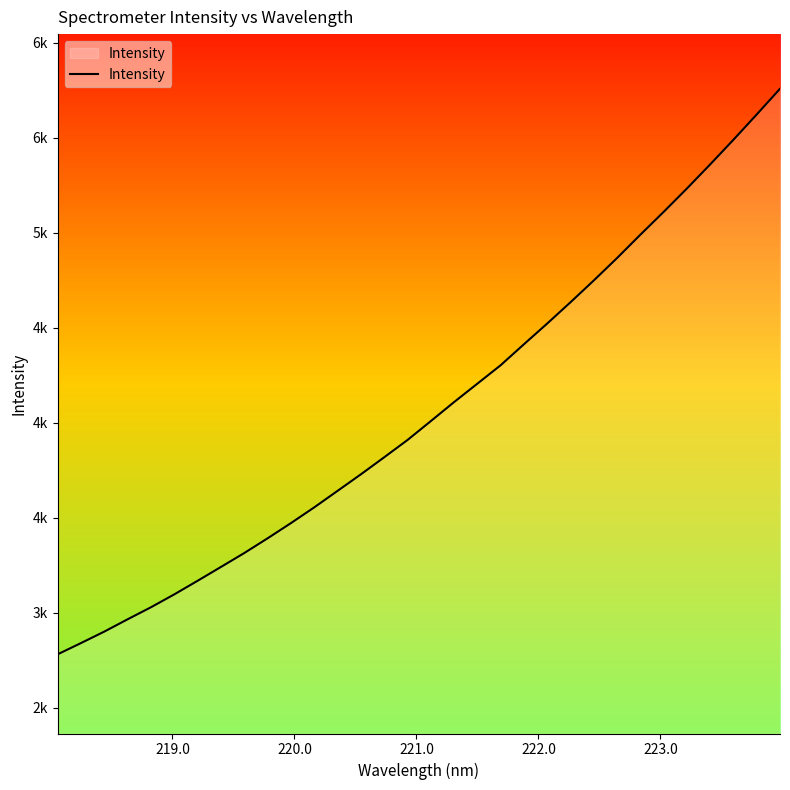

Does the chart display data point markers on the line(s)?

No